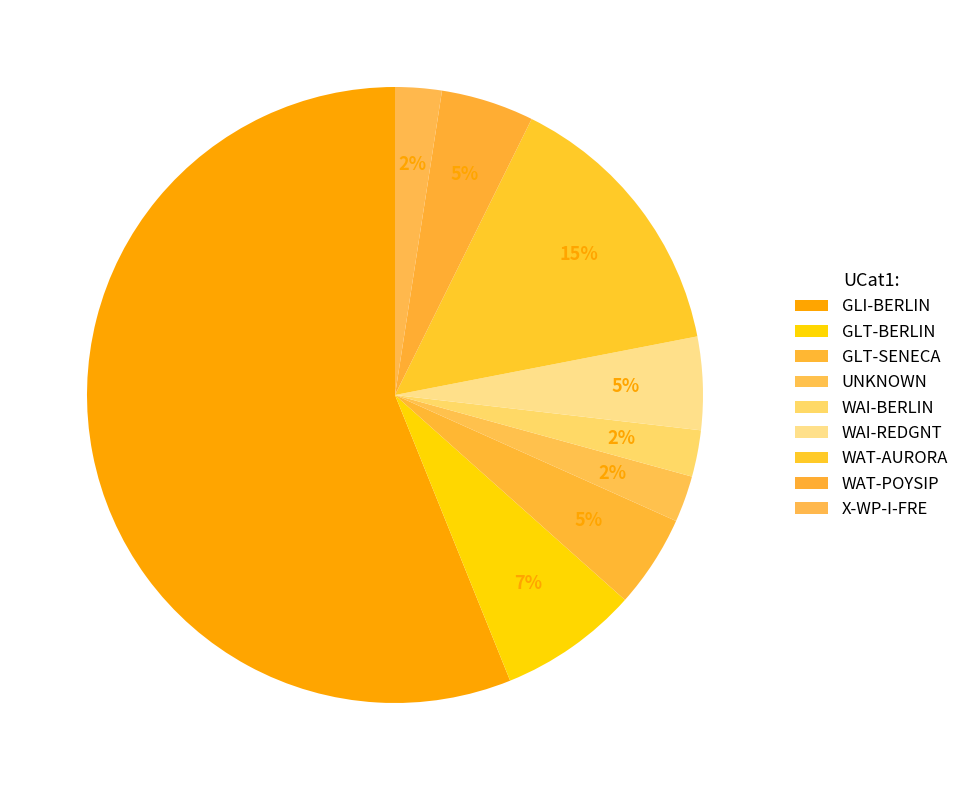

Does GLI-BERLIN represent more than half of the total?

Yes